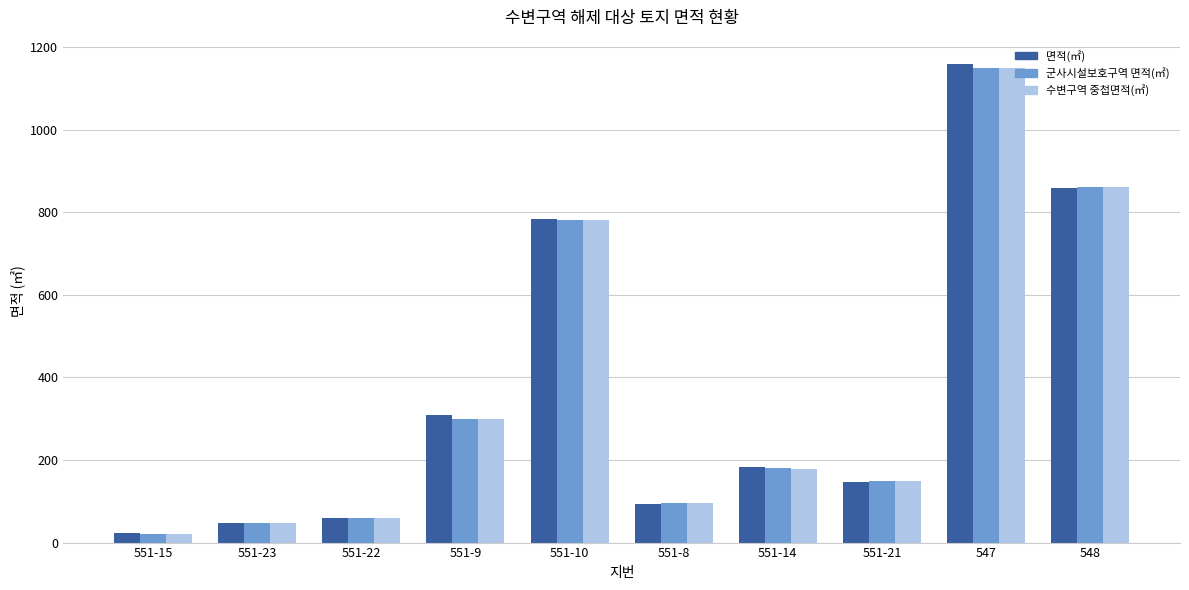

Reading right to left, transcribe all the data shown in this chart.

면적(㎡): 858.0	1160.0	147.0	184.0	93.0	783.0	309.0	60.0	48.0	22.0
군사시설보호구역 면적(㎡): 861.1	1150.3	148.1	181.0	95.5	780.6	300.5	58.8	46.3	20.0
수변구역 중첩면적(㎡): 861.1	1150.3	148.1	179.1	95.5	780.6	300.5	58.8	46.3	20.0